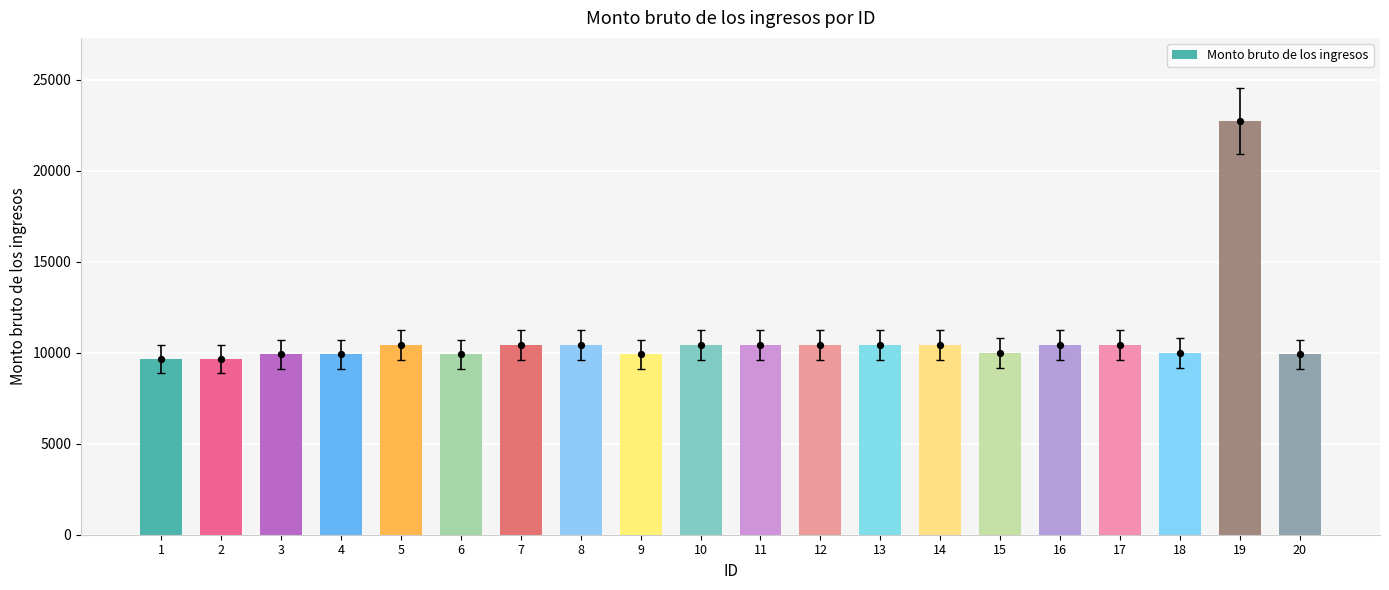

What is the change in value from 7 to 9?

-531